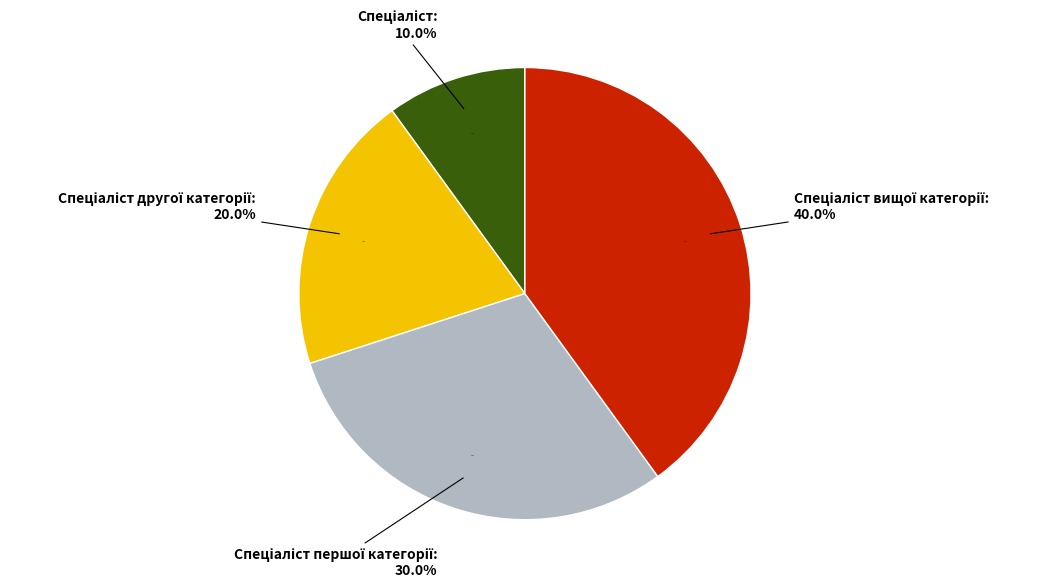

Which category has the smallest portion of the pie?

Спеціаліст